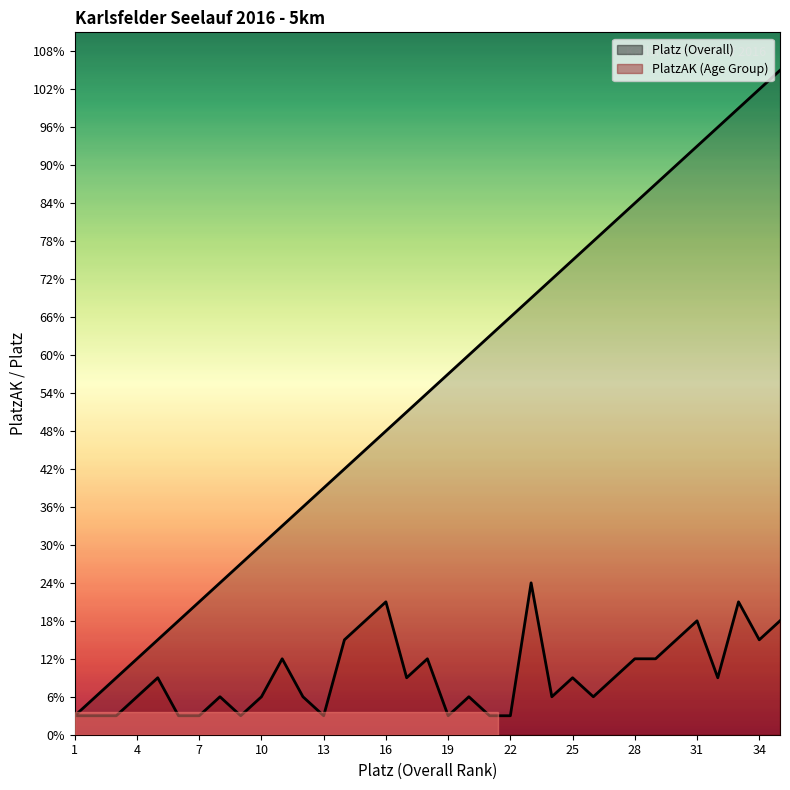

Which series has the largest total across all categories?

Platz